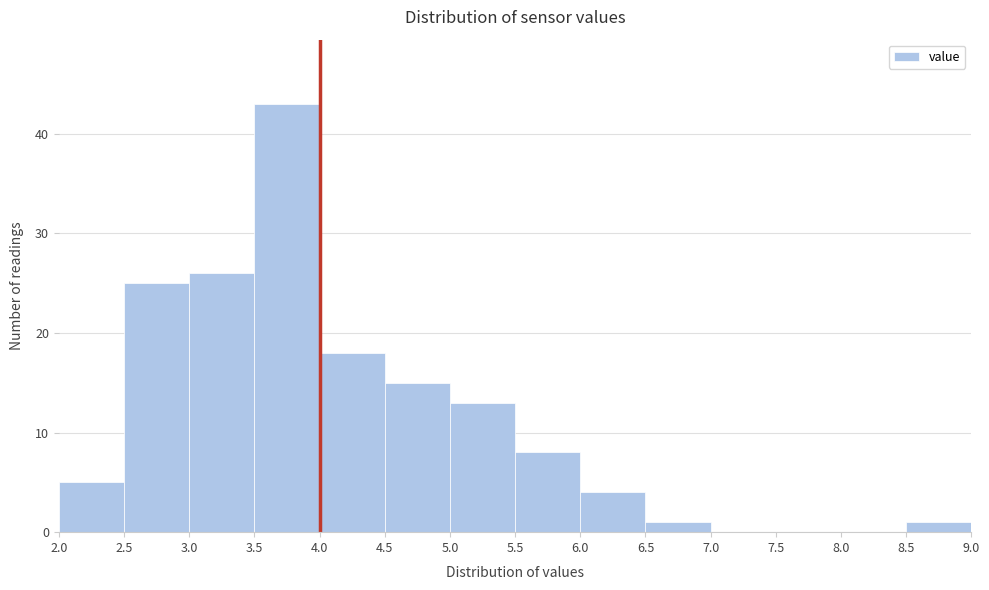

Over which range of the x-axis is the bar tallest?

3.5 to 4.0